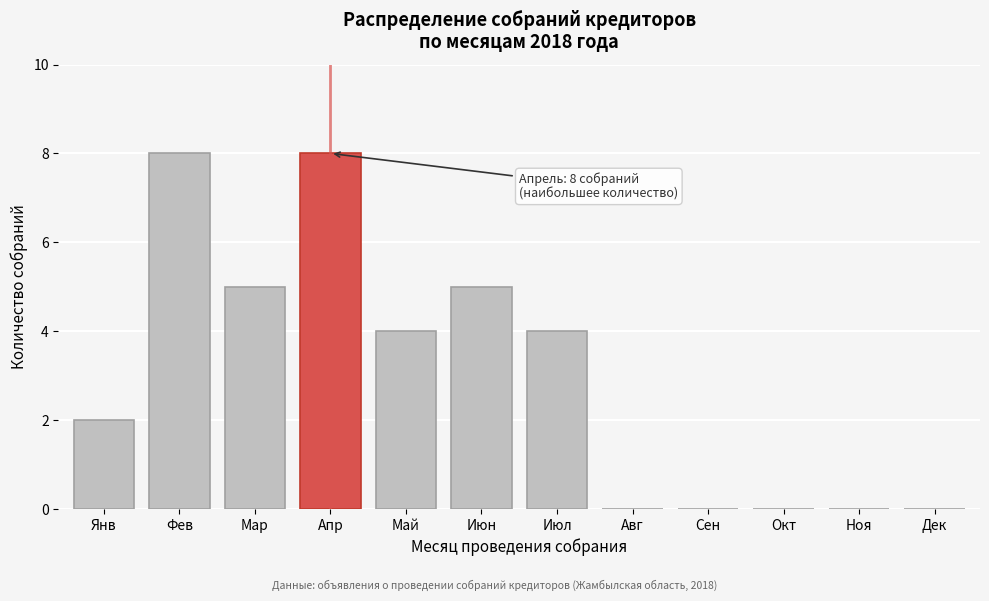

Reading right to left, what are all the values shown in this chart?

Дек=0	Ноя=0	Окт=0	Сен=0	Авг=0	Июл=4	Июн=5	Май=4	Апр=8	Мар=5	Фев=8	Янв=2